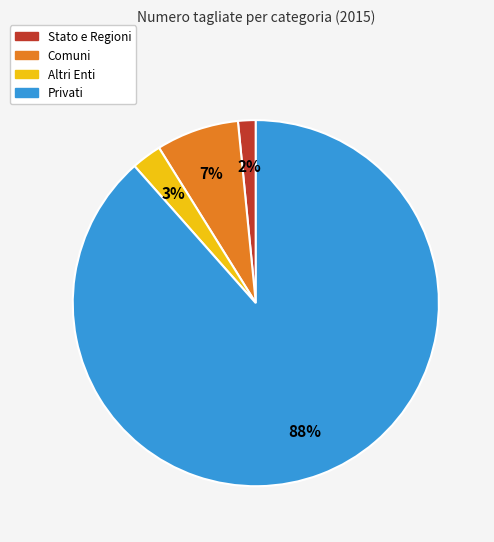

Which category has the smallest portion of the pie?

Stato e Regioni